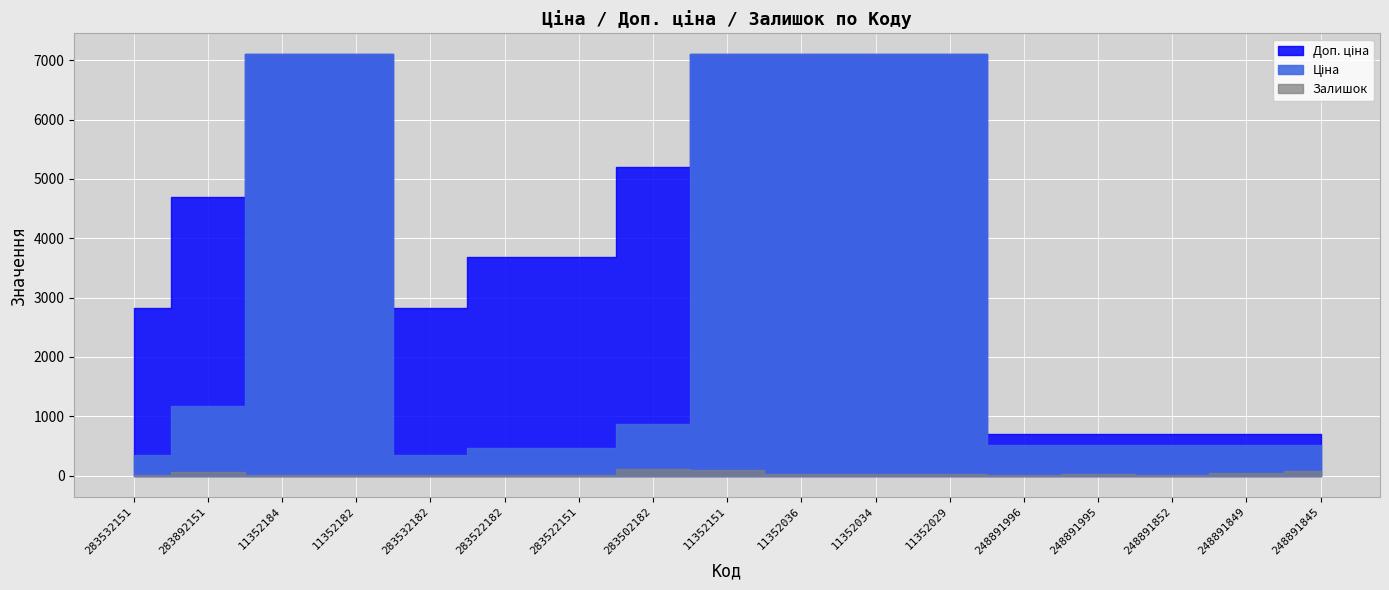

Does the chart display data point markers on the line(s)?

No